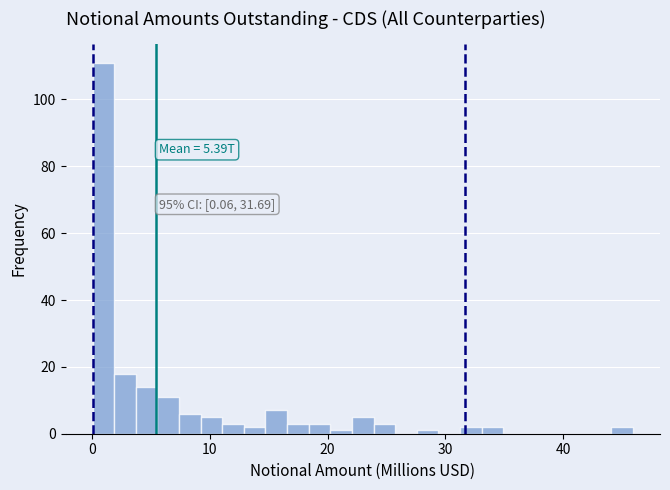

Around what value on the x-axis is the tallest bar? Give the approximate position of its centre, as read against the axis.

1